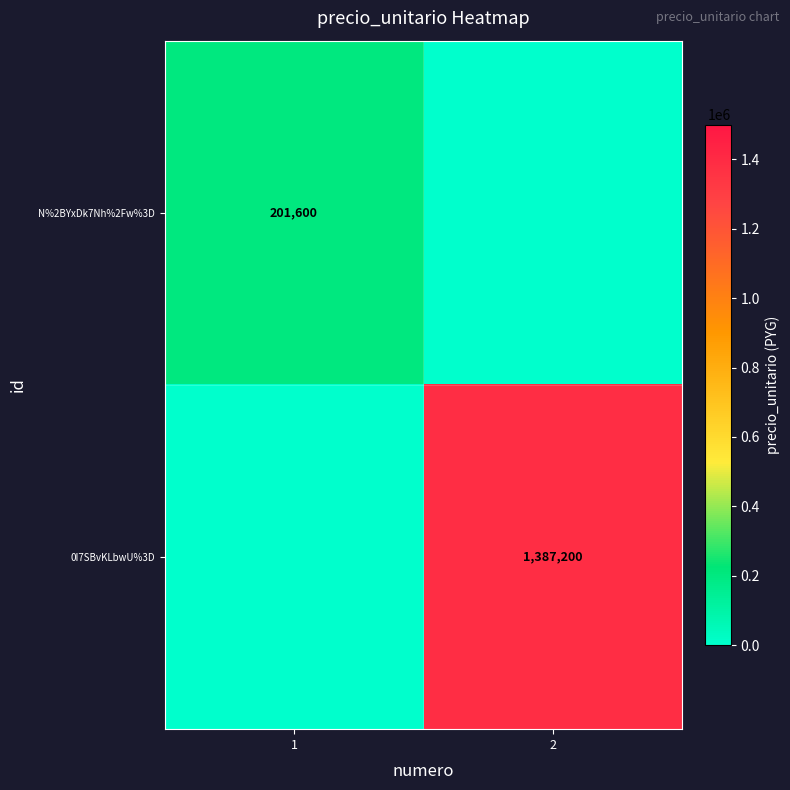

The 0I7SBvKLbwU%3D series shows 734261 at 2. True or false?

False